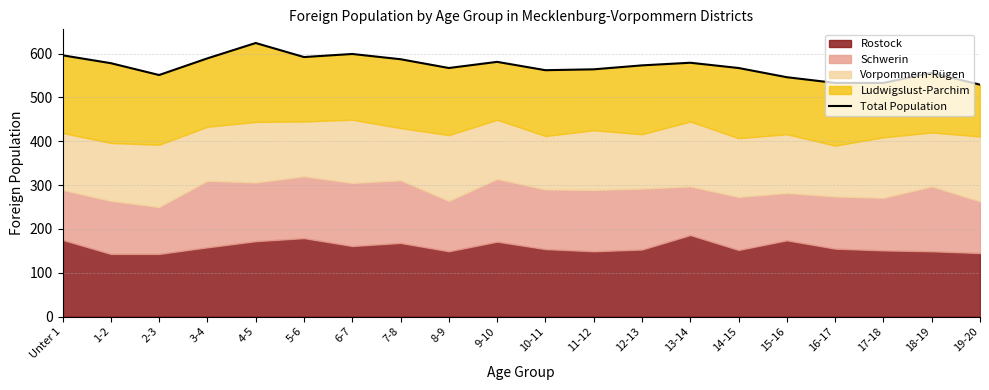

What position from the right is Unter 1?

20